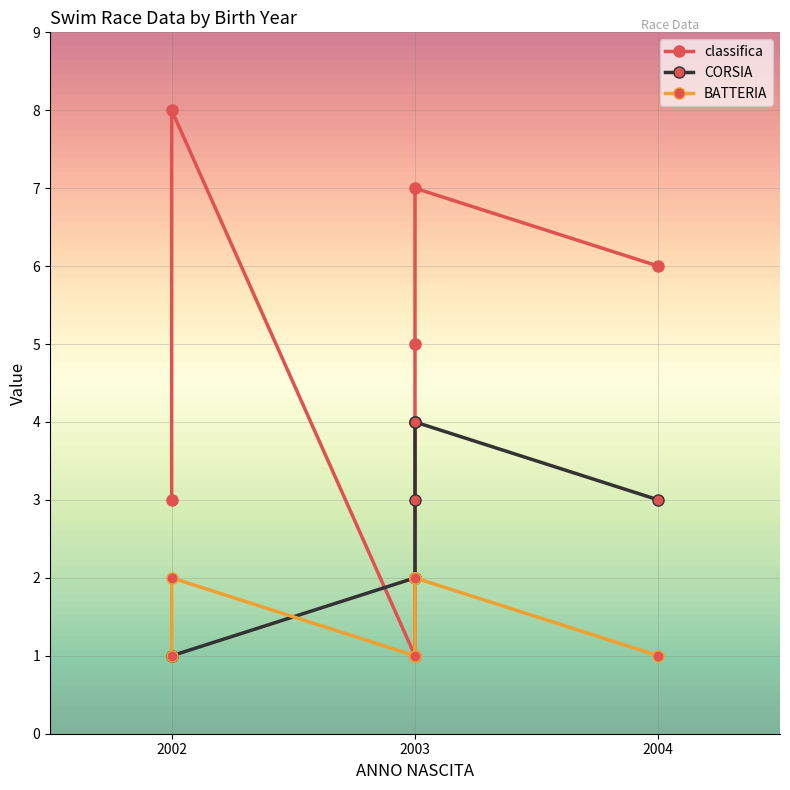

Does the chart display data point markers on the line(s)?

Yes